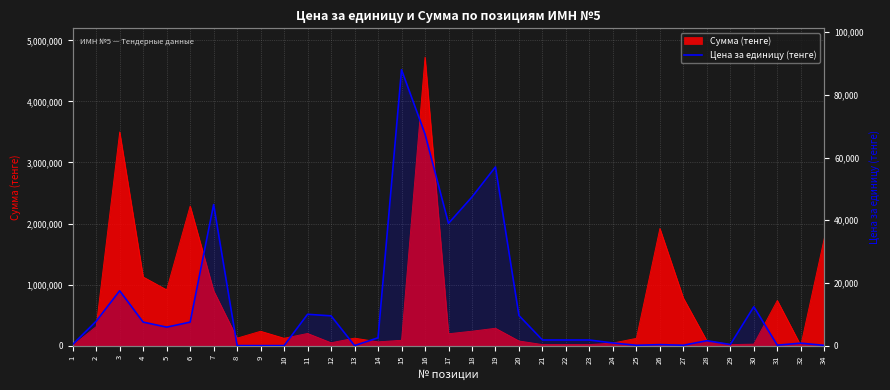

What is the change in value from 11 to 13?

-9978.0